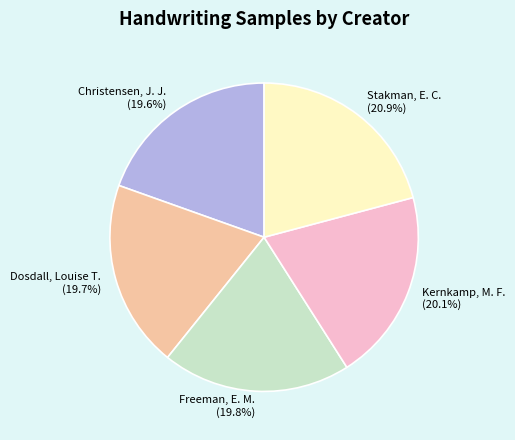

How much of the chart is everything except Dosdall, Louise T.?

80.3%